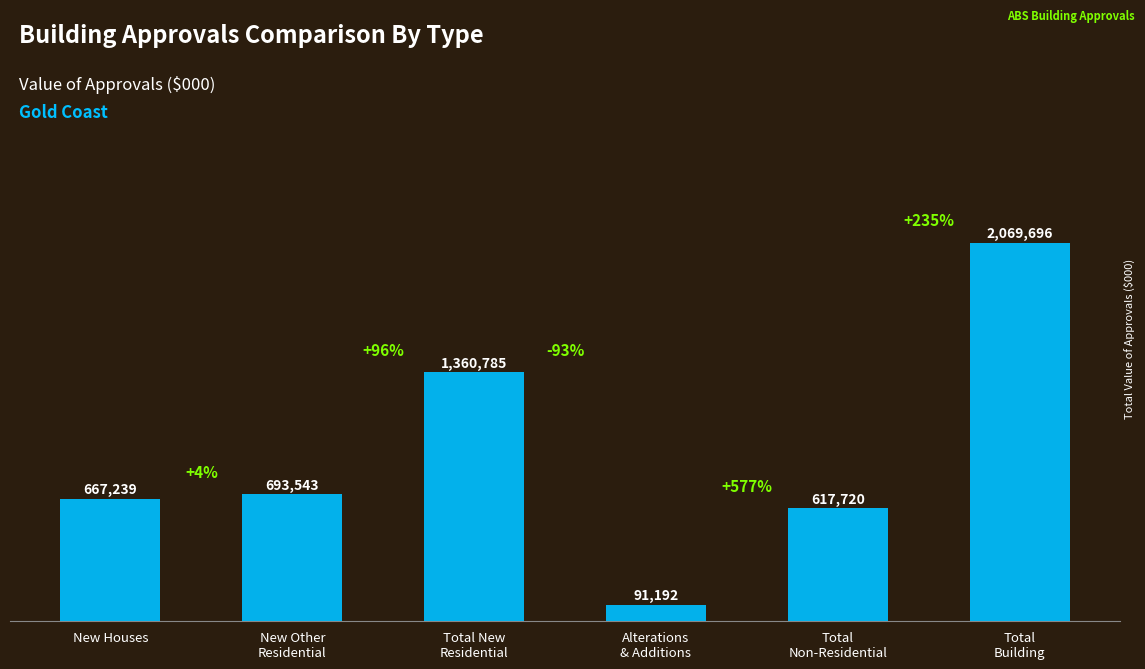

At which category does the chart reach its peak across all series?

Total
Building